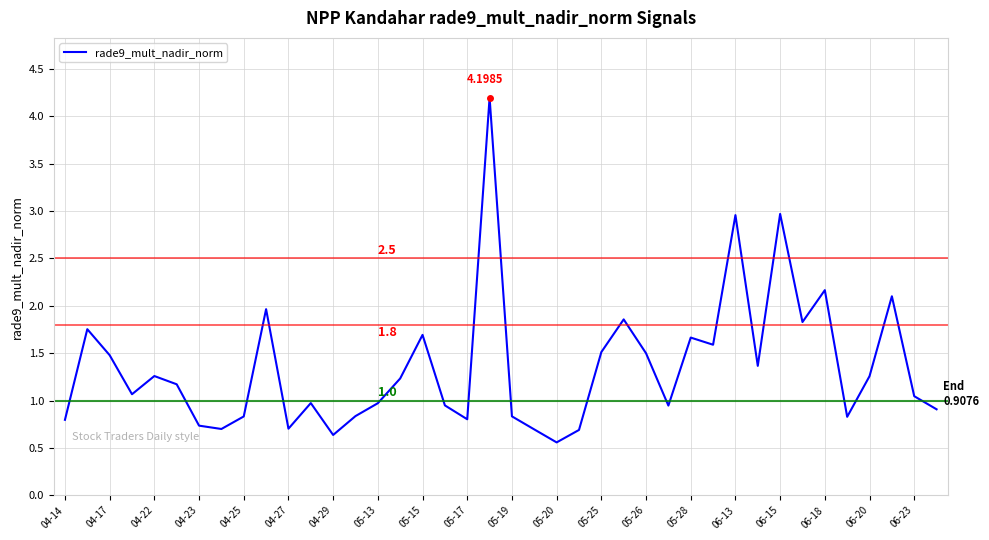

Does the chart have visible grid lines?

Yes